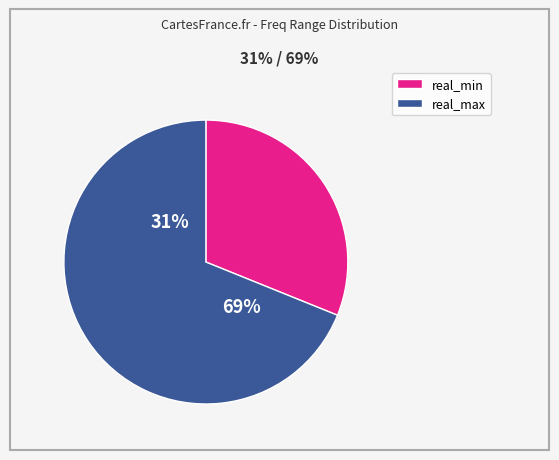

What is the largest slice in the pie chart?

real_max